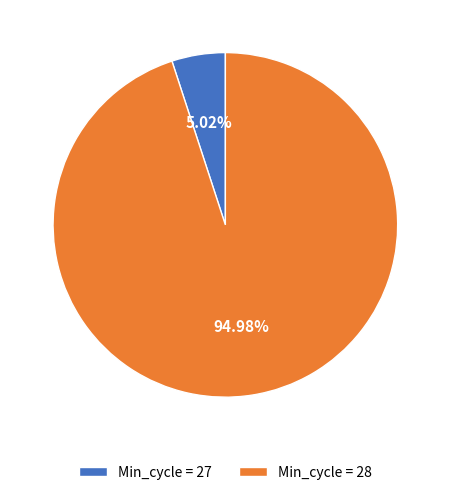

What is the largest slice in the pie chart?

Min_cycle = 28